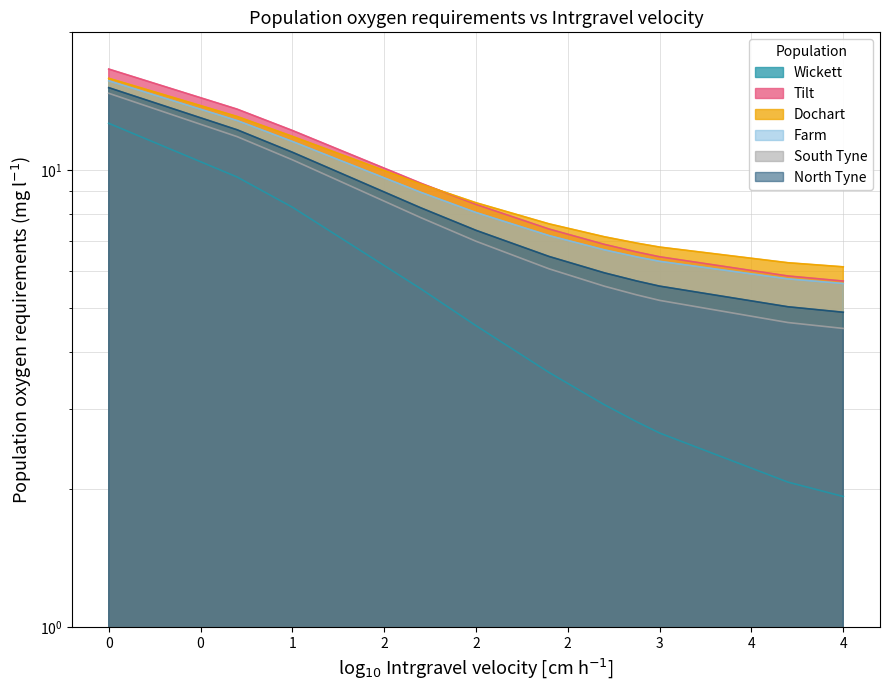

Which series has the largest range (max minus min)?

Tilt